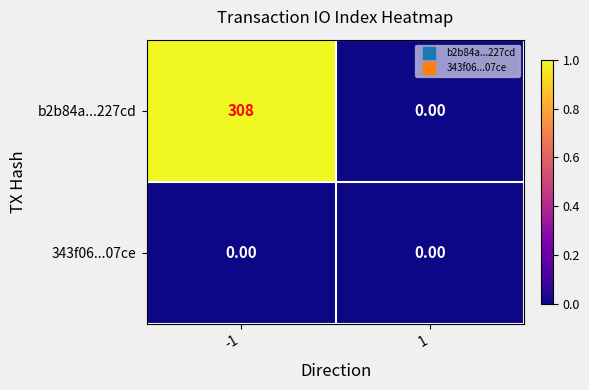

Which series has the largest total across all categories?

b2b84a...227cd